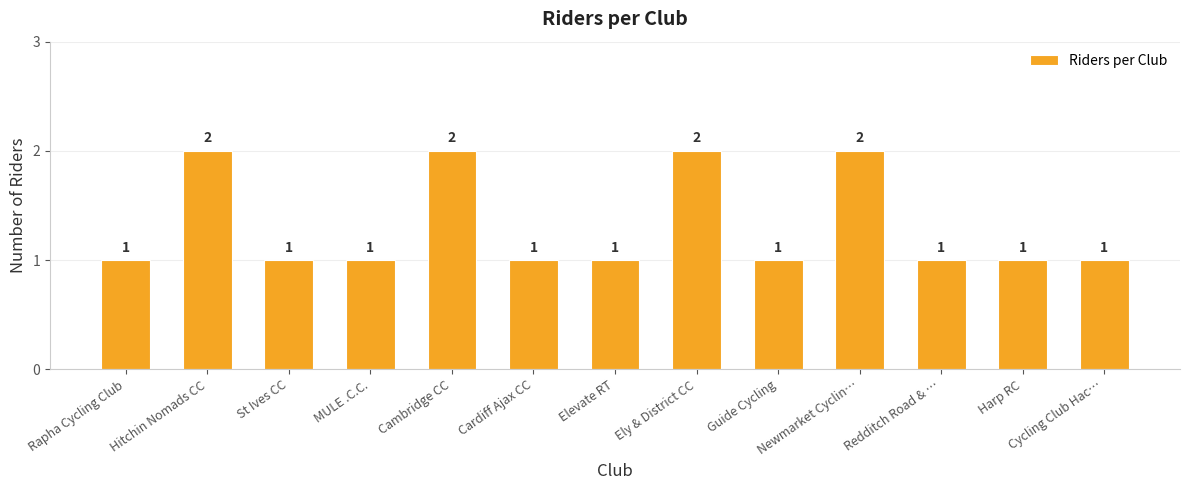

Approximately how many times larger is the value at MULE .C.C. compared to Cycling Club Hac…?

1.0